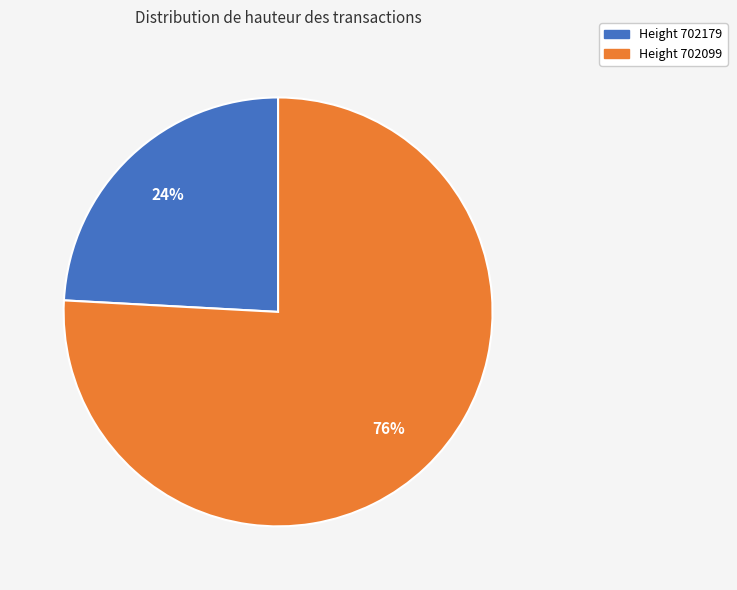

Is there any slice that represents more than half of the pie?

Yes